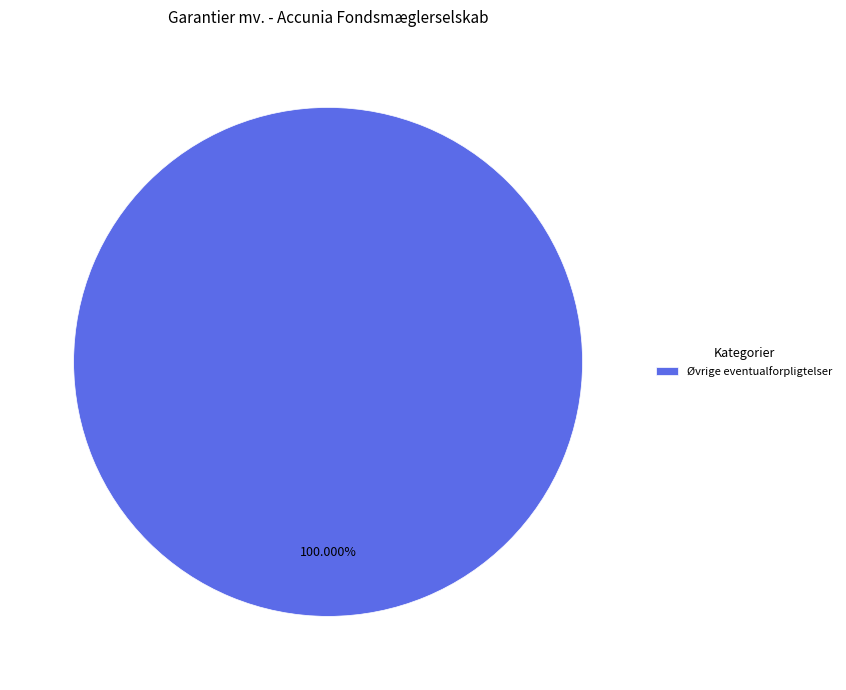

Is there a majority slice in this chart?

Yes